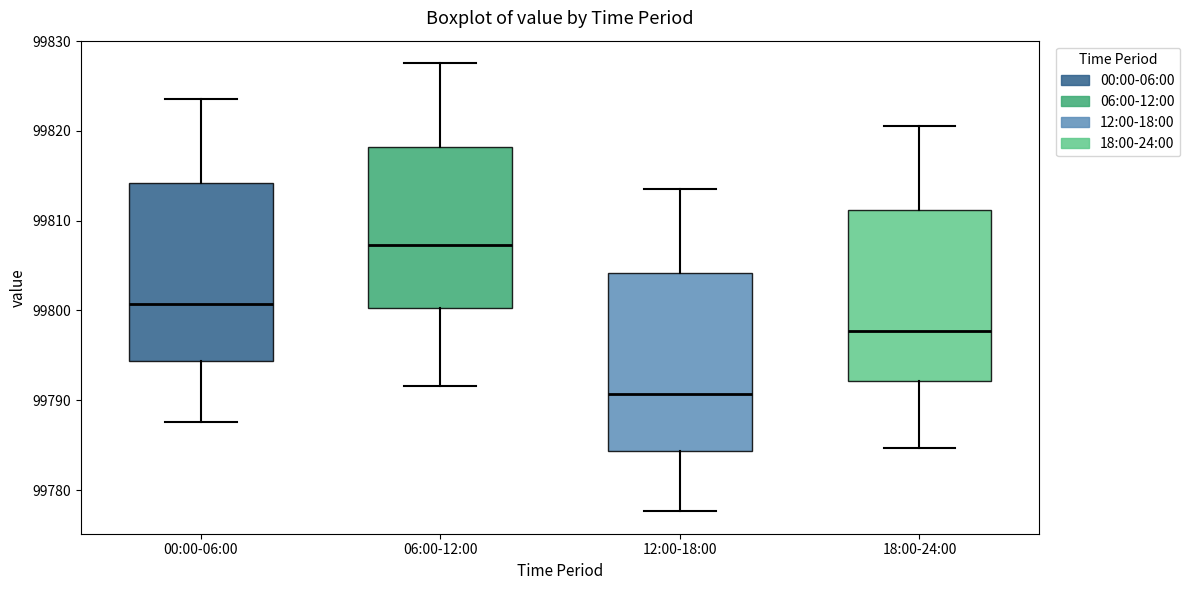

Reading left to right, read every box against the y-axis: the position of its median line, the range the box covers, and the ends of its whiskers. The values are not printed on the chart, so give them approximately, as read against the axis.

00:00-06:00: median 99801, box 99794 to 99814, whiskers 99788 to 99824
06:00-12:00: median 99807, box 99800 to 99818, whiskers 99792 to 99828
12:00-18:00: median 99791, box 99784 to 99804, whiskers 99778 to 99814
18:00-24:00: median 99798, box 99792 to 99811, whiskers 99785 to 99821